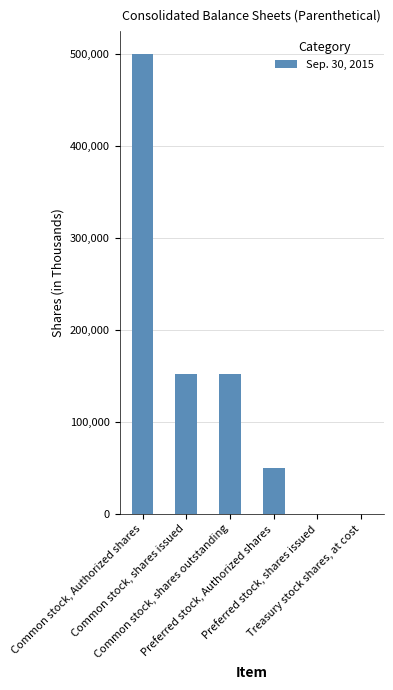

What is the maximum value shown in the chart?

500000